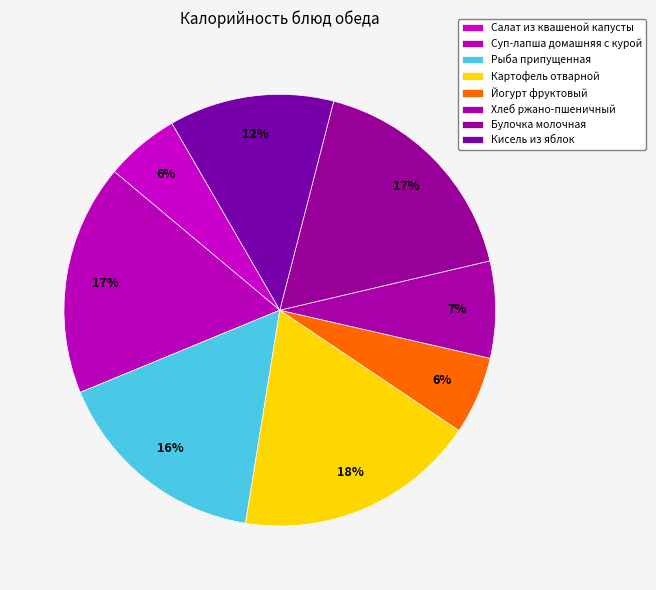

What is the change in value from Рыба припущенная to Хлеб ржано-пшеничный?

-134